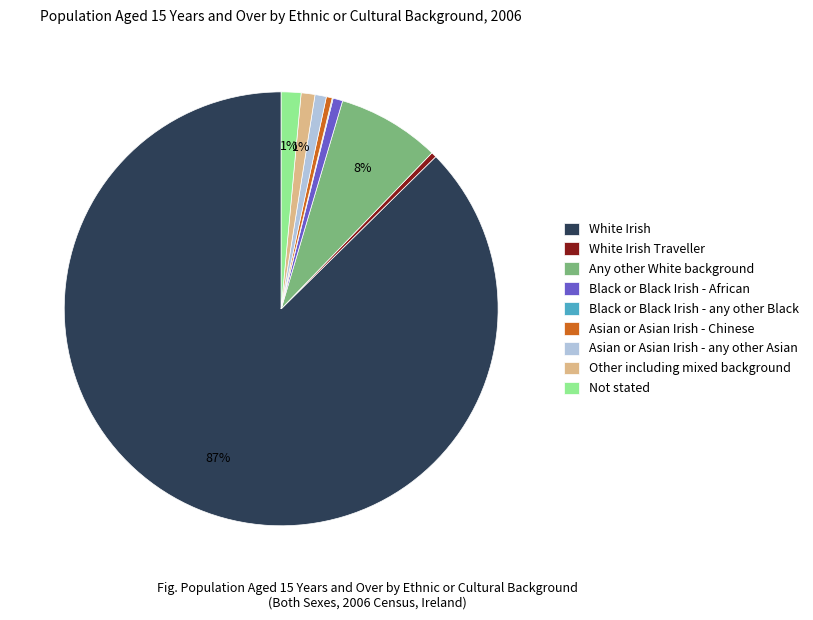

Which category has the biggest portion of the pie?

White Irish